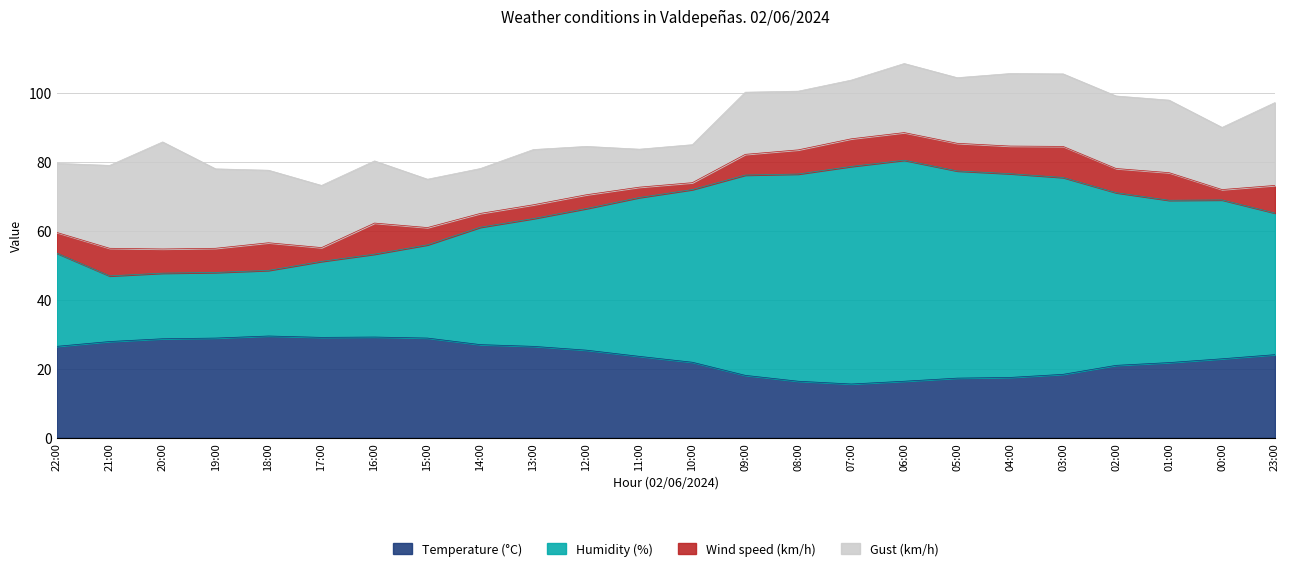

What is the highest value of the Temperature (°C) series?

29.5